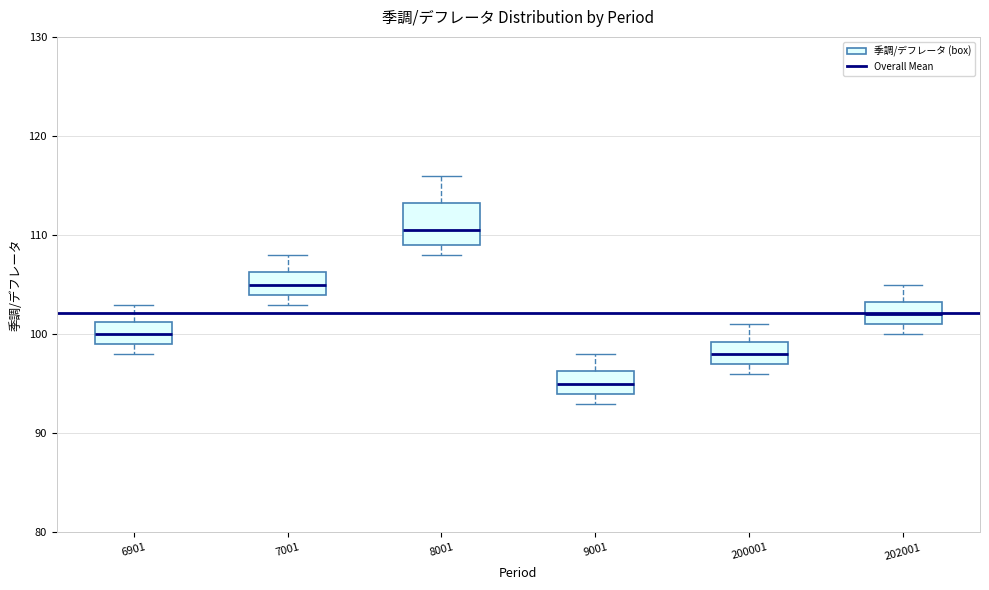

Reading left to right, read every box against the y-axis: the position of its median line, the range the box covers, and the ends of its whiskers. The values are not printed on the chart, so give them approximately, as read against the axis.

6901: median 100, box 99 to 101, whiskers 98 to 103
7001: median 105, box 104 to 106, whiskers 103 to 108
8001: median 111, box 109 to 113, whiskers 108 to 116
9001: median 95, box 94 to 96, whiskers 93 to 98
200001: median 98, box 97 to 99, whiskers 96 to 101
202001: median 102, box 101 to 103, whiskers 100 to 105